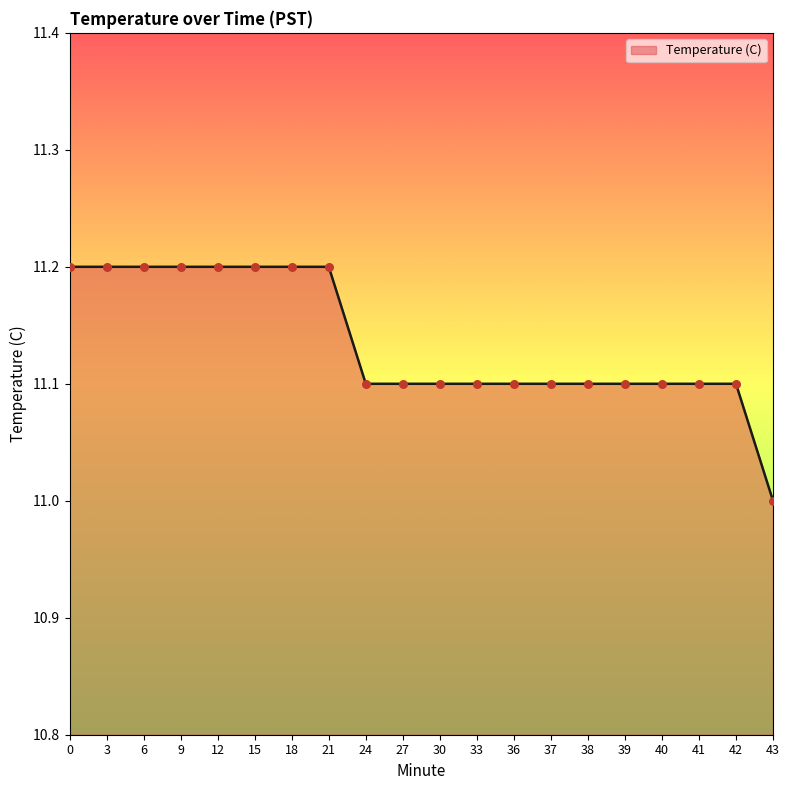

What is the ratio of the value at 15 to the value at 41?

1.0